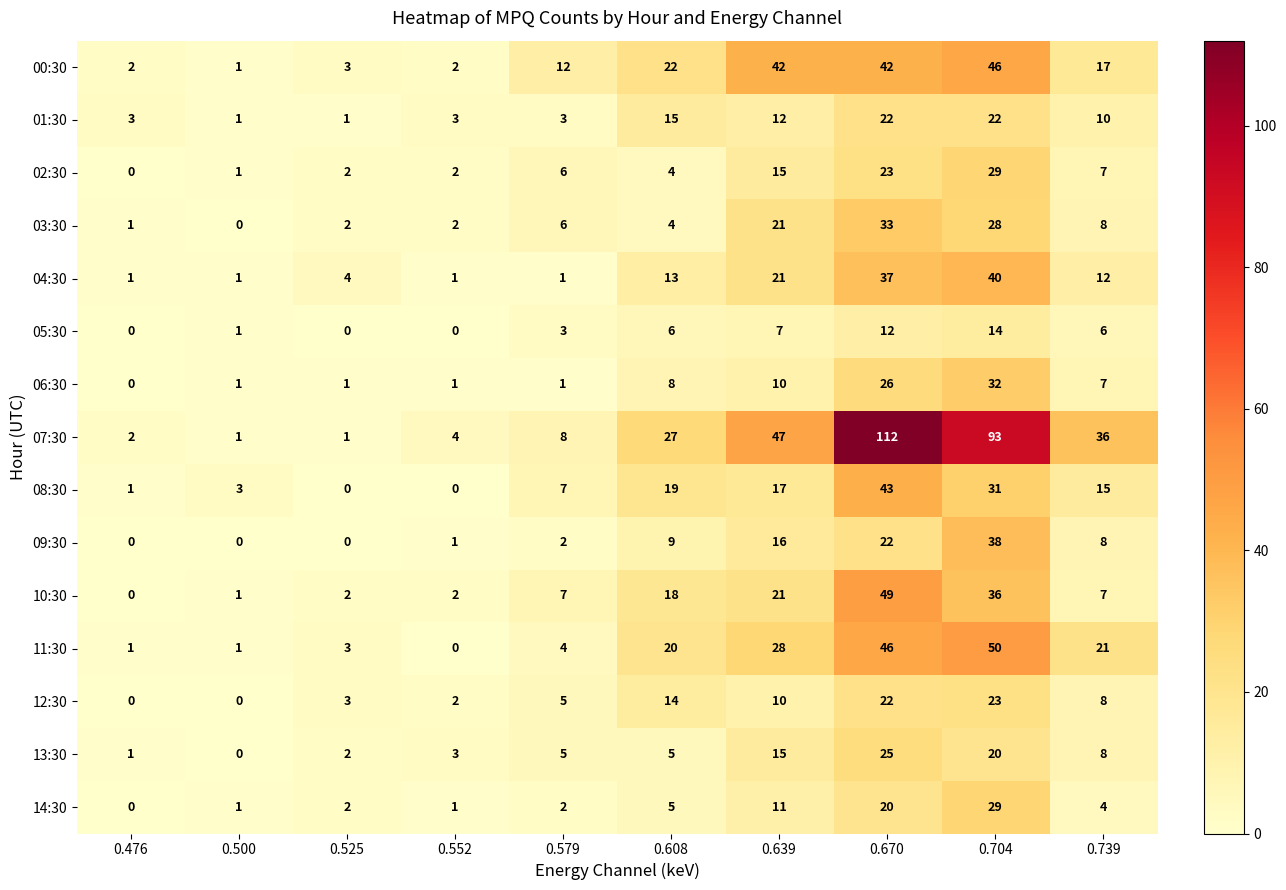

How many series are shown in this chart?

15